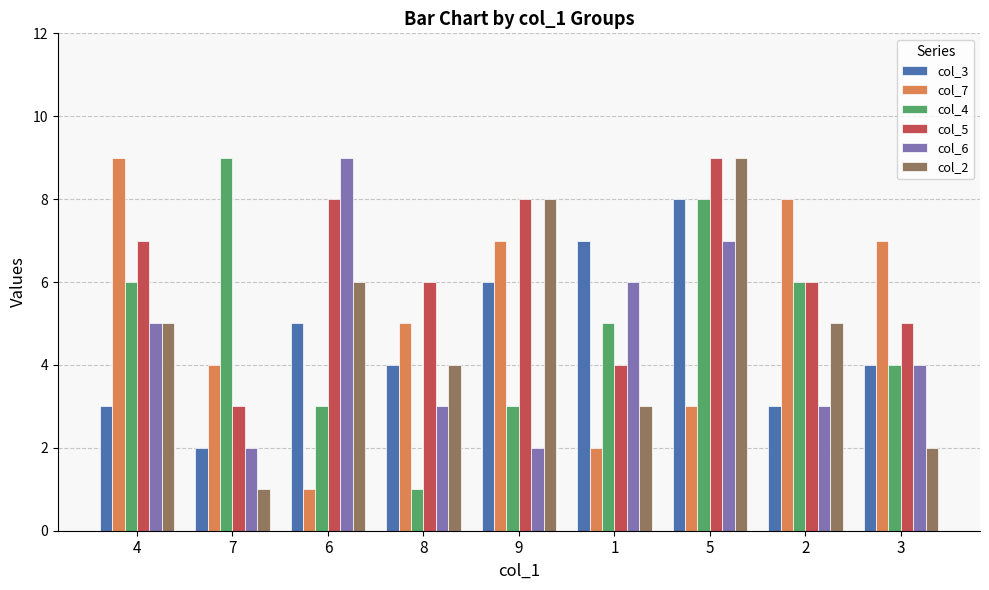

The col_3 series shows 5 at 4. True or false?

False